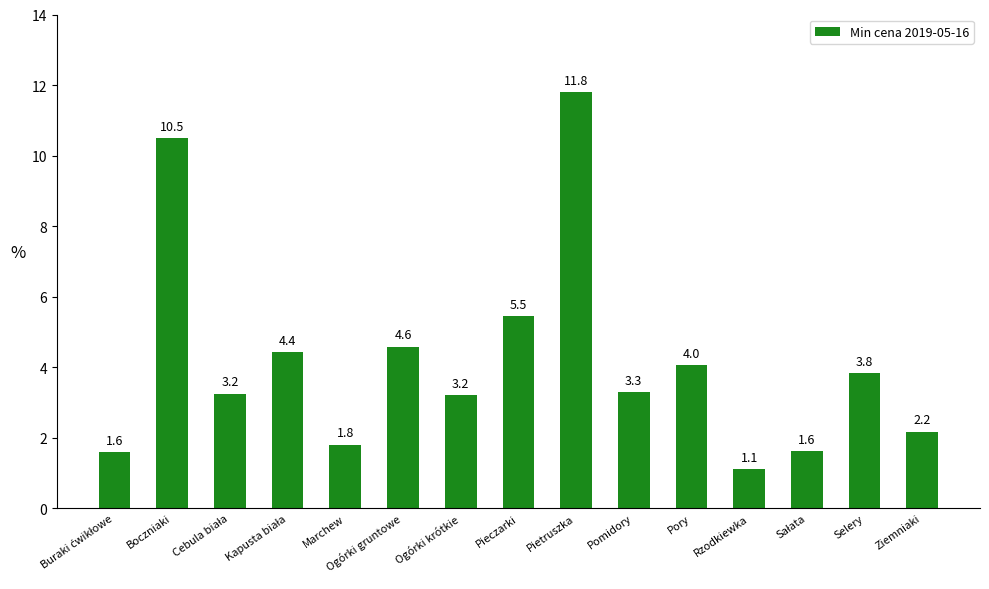

What is the sum of the values at Rzodkiewka and Marchew?

2.9